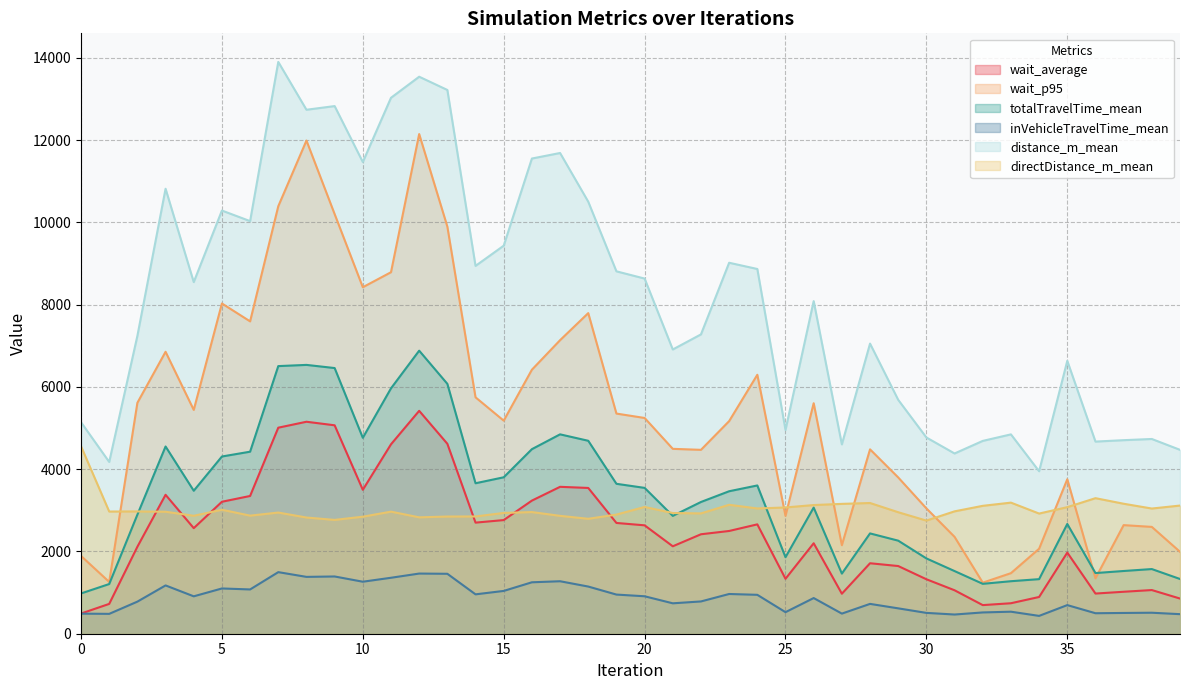

What value does the wait_average series have at 14?

2700.8